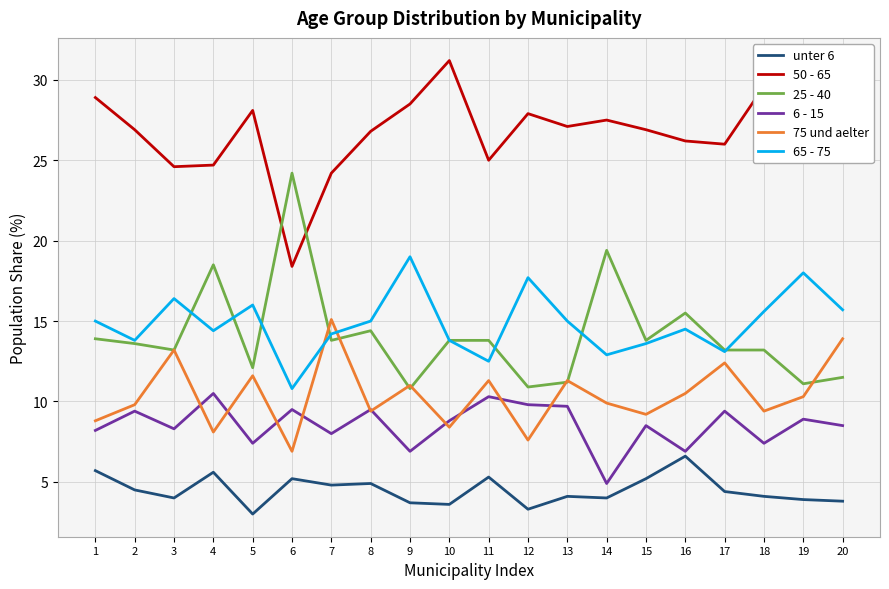

At which category does 75 und aelter reach its first local valley?

4